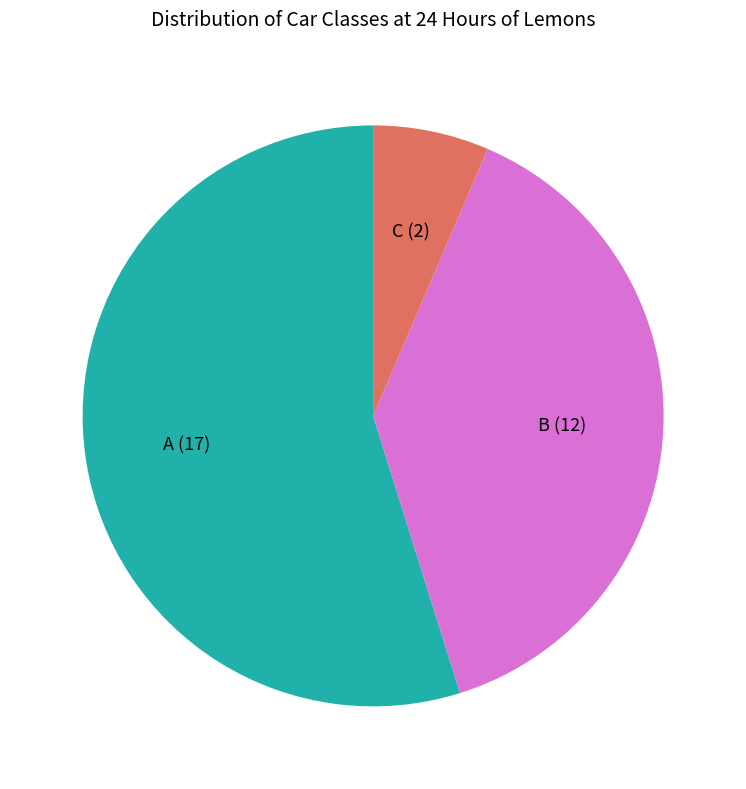

How many segments does this pie chart have?

3